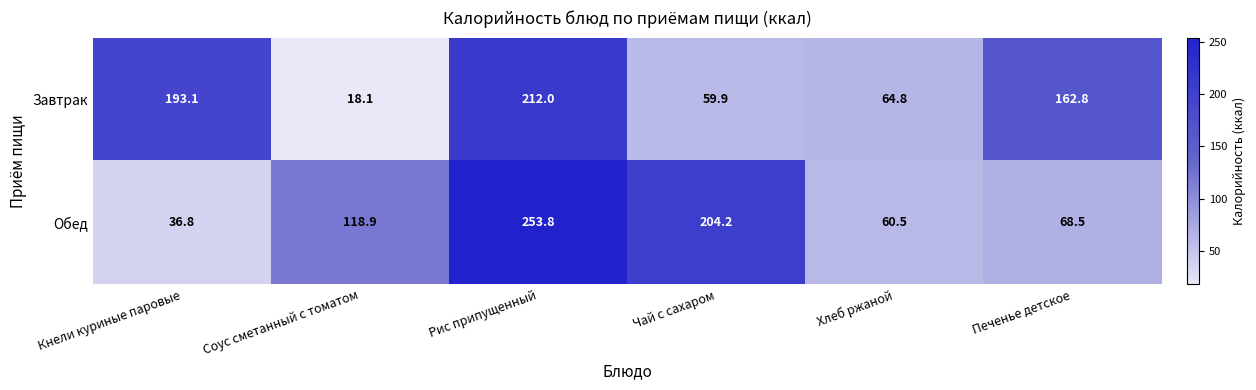

Reading right to left, what are all the values shown in this chart?

Завтрак: Печенье детское=162.8	Хлеб ржаной=64.8	Чай с сахаром=59.9	Рис припущенный=212.0	Соус сметанный с томатом=18.1	Кнели куриные паровые=193.1
Обед: Печенье детское=68.5	Хлеб ржаной=60.5	Чай с сахаром=204.2	Рис припущенный=253.8	Соус сметанный с томатом=118.9	Кнели куриные паровые=36.8